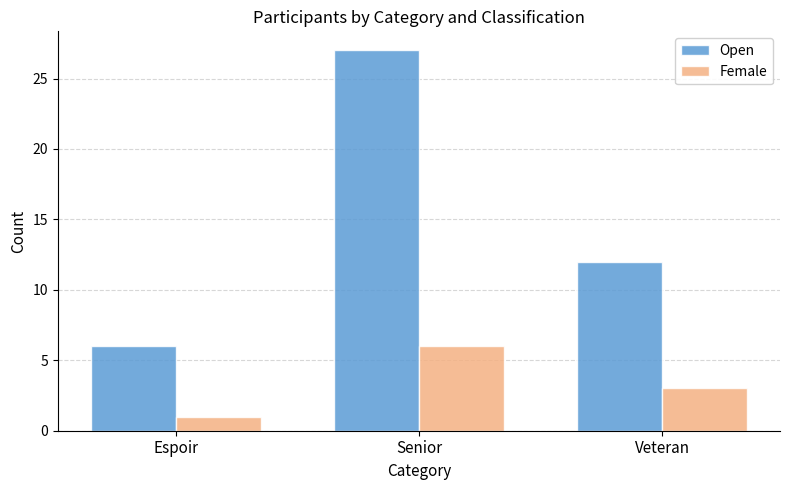

Between Senior and Veteran, which series saw the biggest shift?

Open